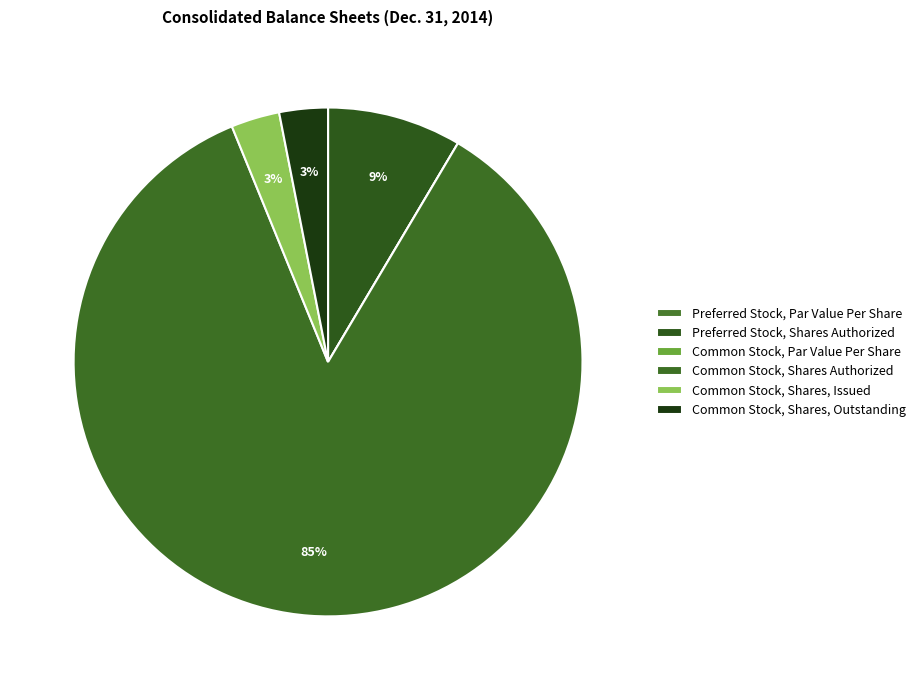

Rank the categories by value from lowest to highest.

Preferred Stock, Par Value Per Share, Common Stock, Par Value Per Share, Common Stock, Shares, Issued, Common Stock, Shares, Outstanding, Preferred Stock, Shares Authorized, Common Stock, Shares Authorized